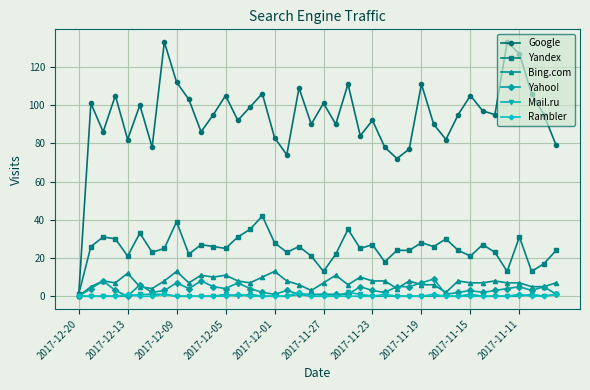

Which series has the largest total across all categories?

Google